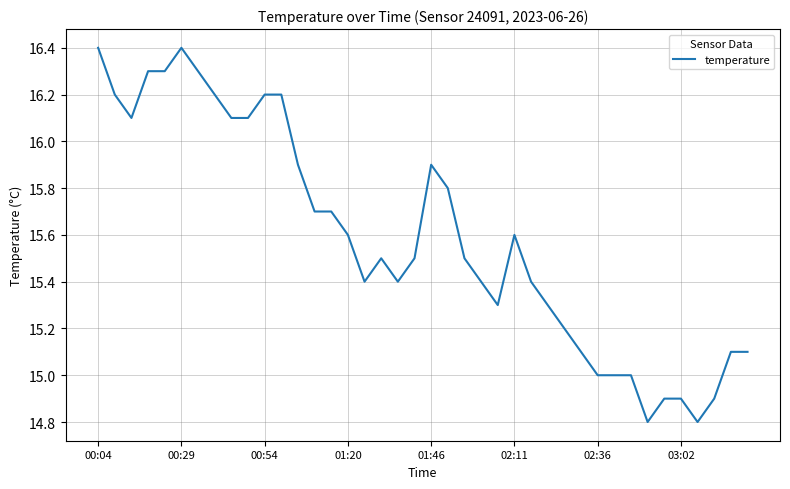

What is the smallest value displayed?

14.8